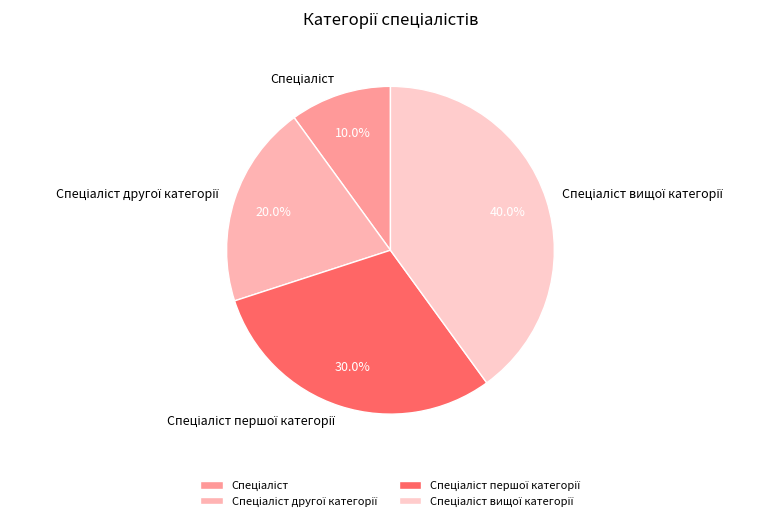

Does any single category account for the majority?

No